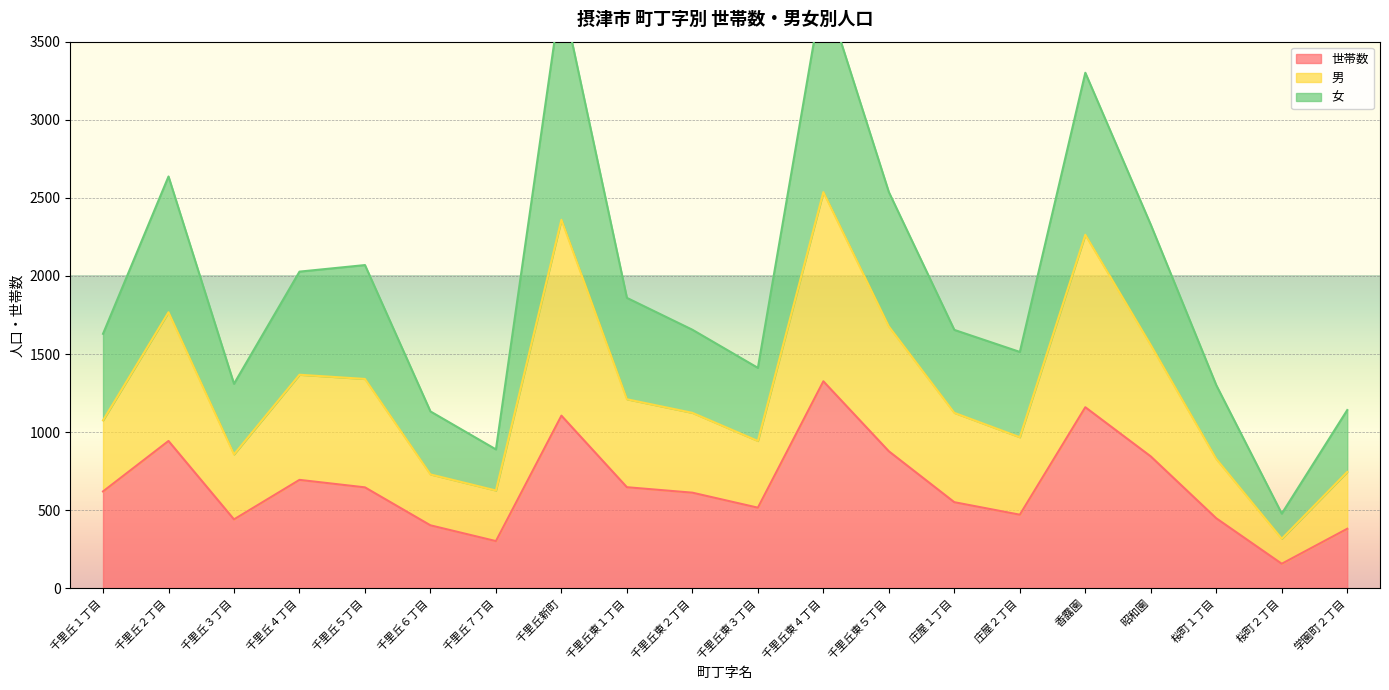

True or false: 男 has a value of 1840 at 千里丘３丁目.

False